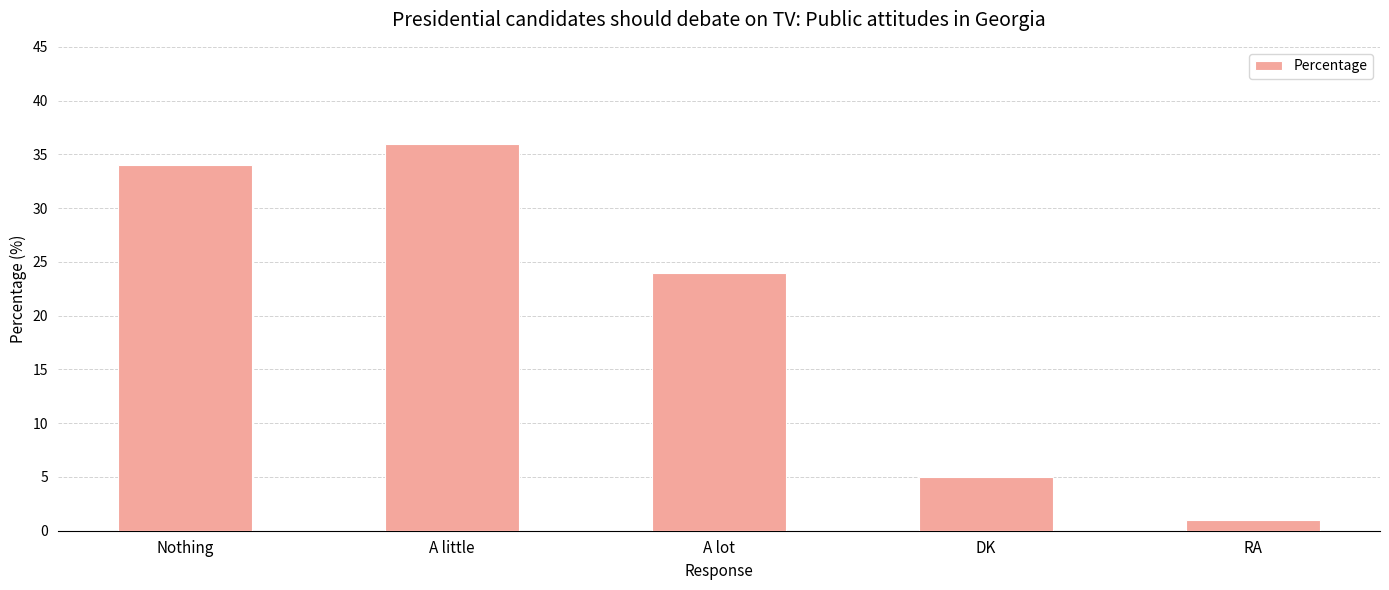

Reading left to right, transcribe all the data shown in this chart.

Nothing=34	A little=36	A lot=24	DK=5	RA=1